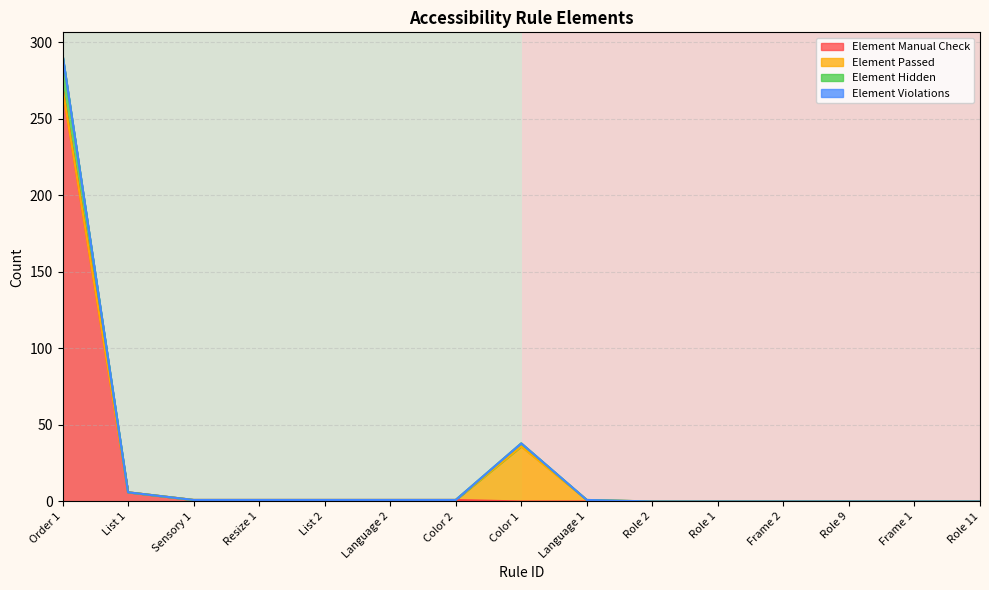

What is the maximum value for Element Manual Check?

270